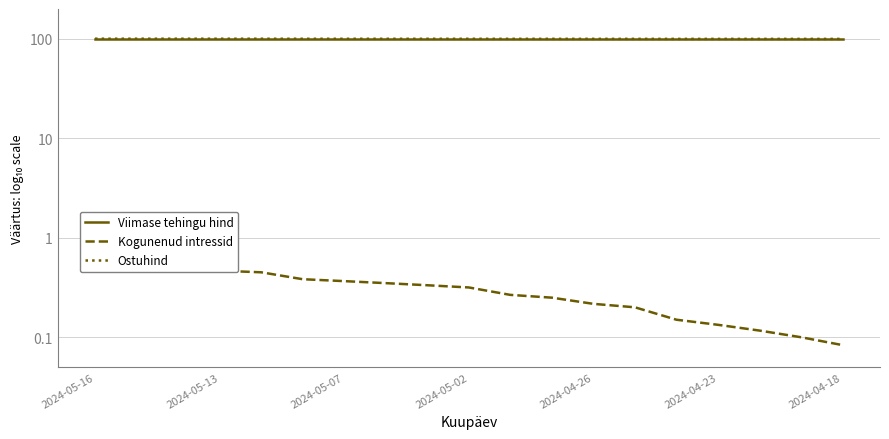

Which series has the largest range (max minus min)?

Ostuhind